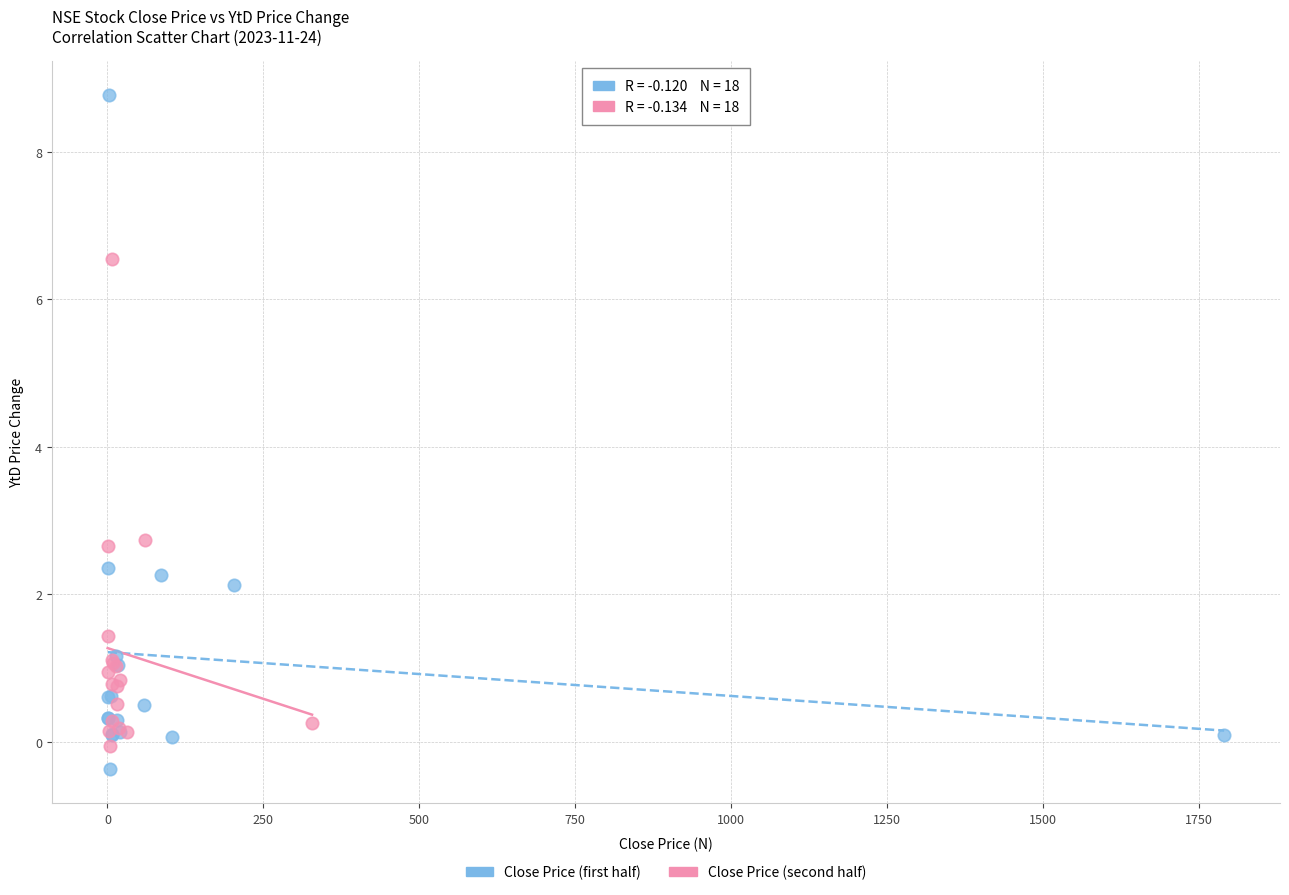

What are all the series names shown in the legend?

Close Price (first half), Close Price (second half)